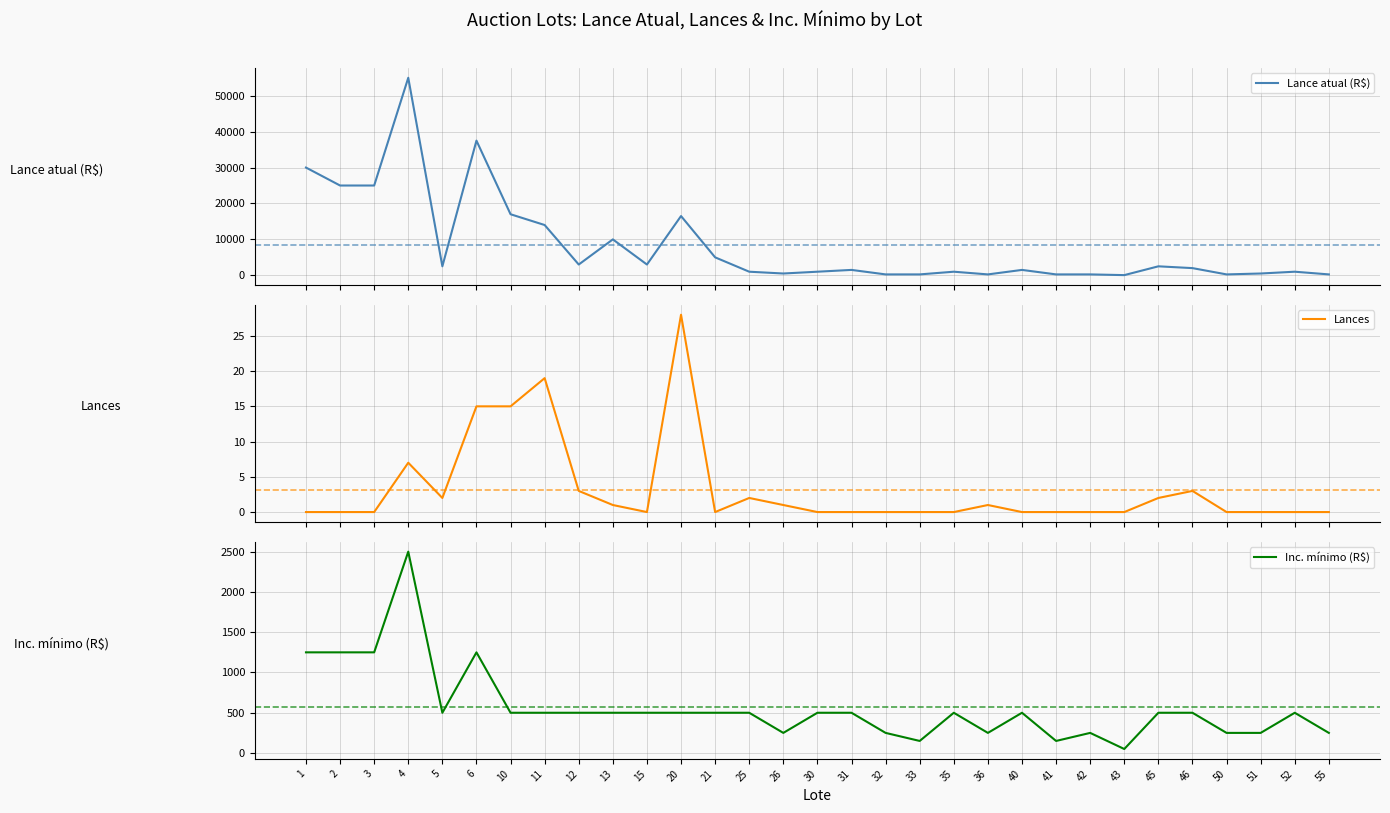

Which series has the largest total across all categories?

Lance atual (R$)